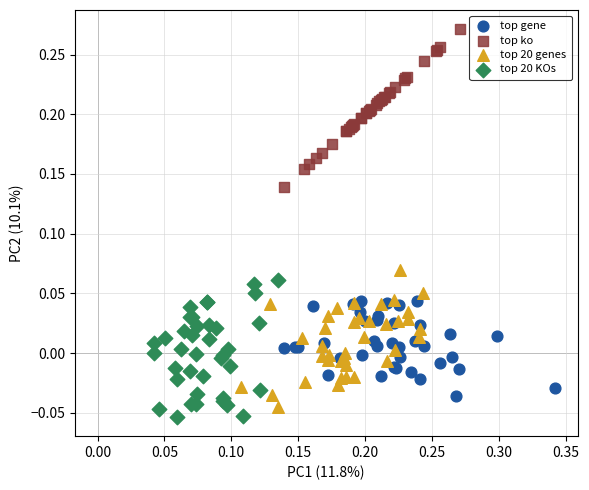

Which series reaches the maximum Y coordinate?

top ko